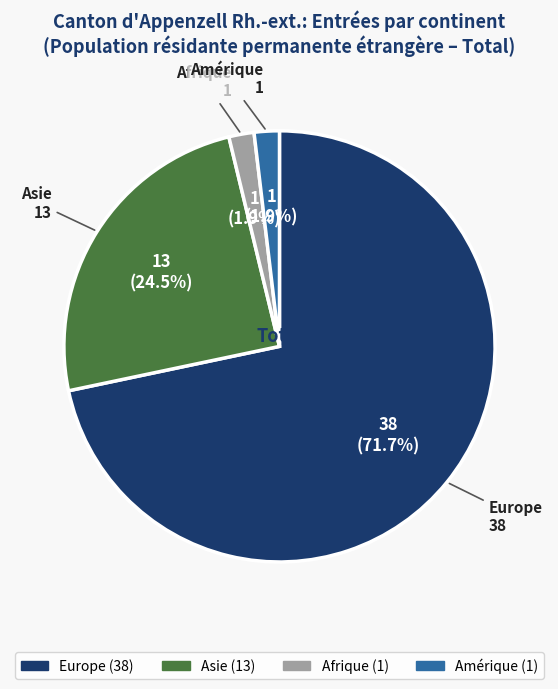

To the nearest percent, what is the average slice percentage?

25%